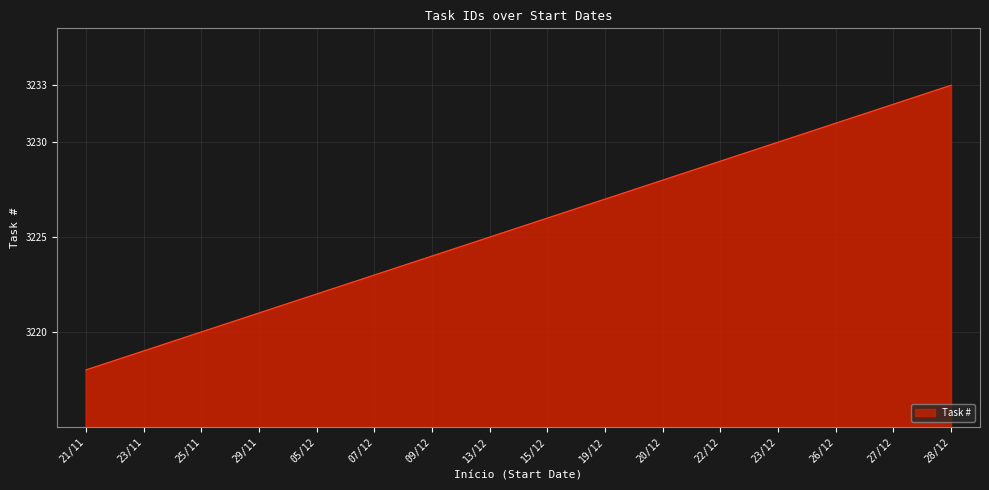

The value at 22/12 is 3229. True or false?

True